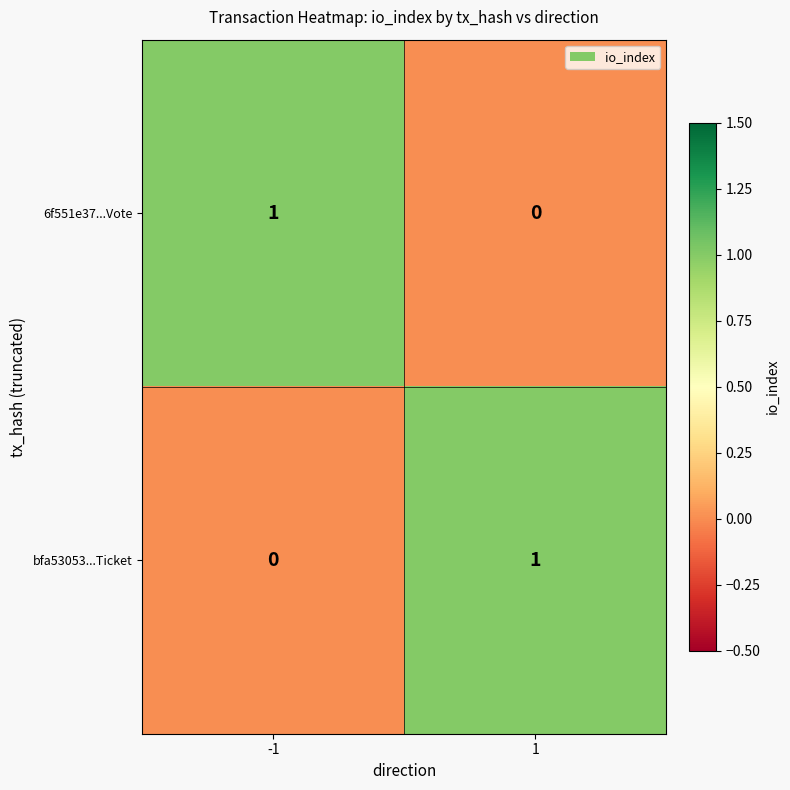

Rank the categories by bfa53053...Ticket value from highest to lowest.

1, -1